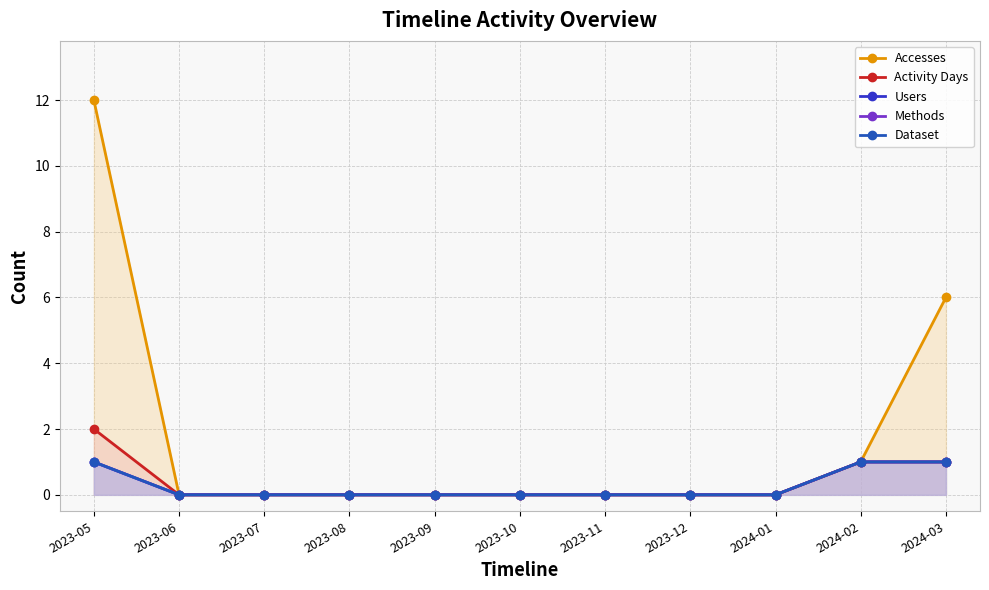

True or false: Methods has a value of 0 at 2023-07.

True